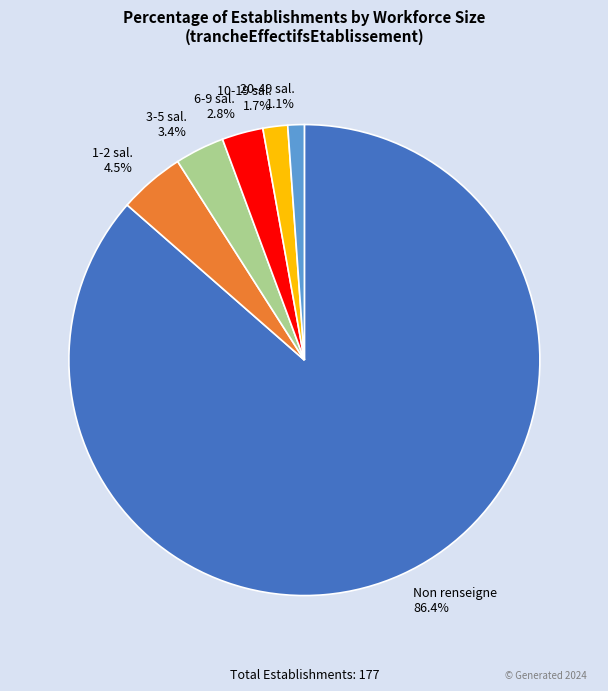

Between 1-2 sal. and Non renseigne, which is larger?

Non renseigne